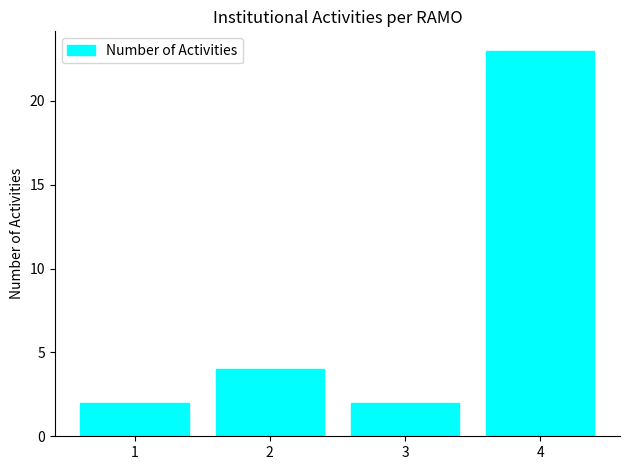

What is the difference between the maximum and minimum values?

21